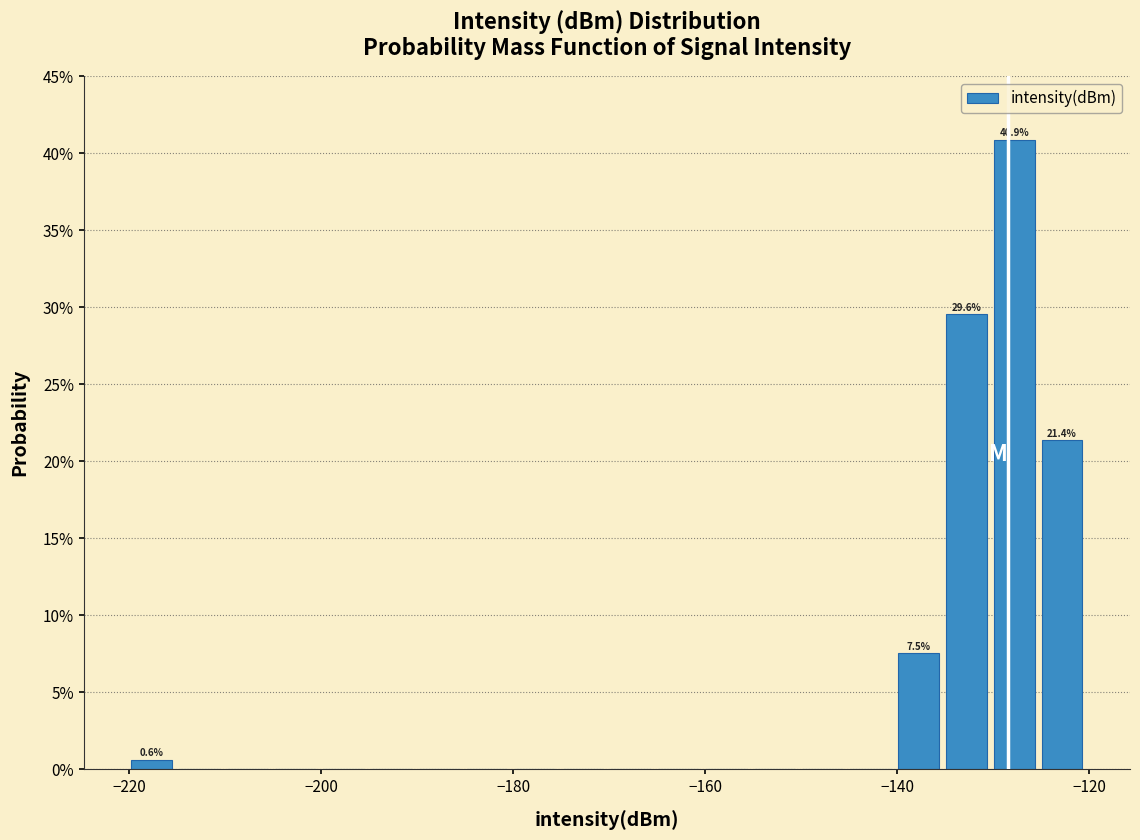

Around what value on the x-axis is the tallest bar? Give the approximate position of its centre, as read against the axis.

-128